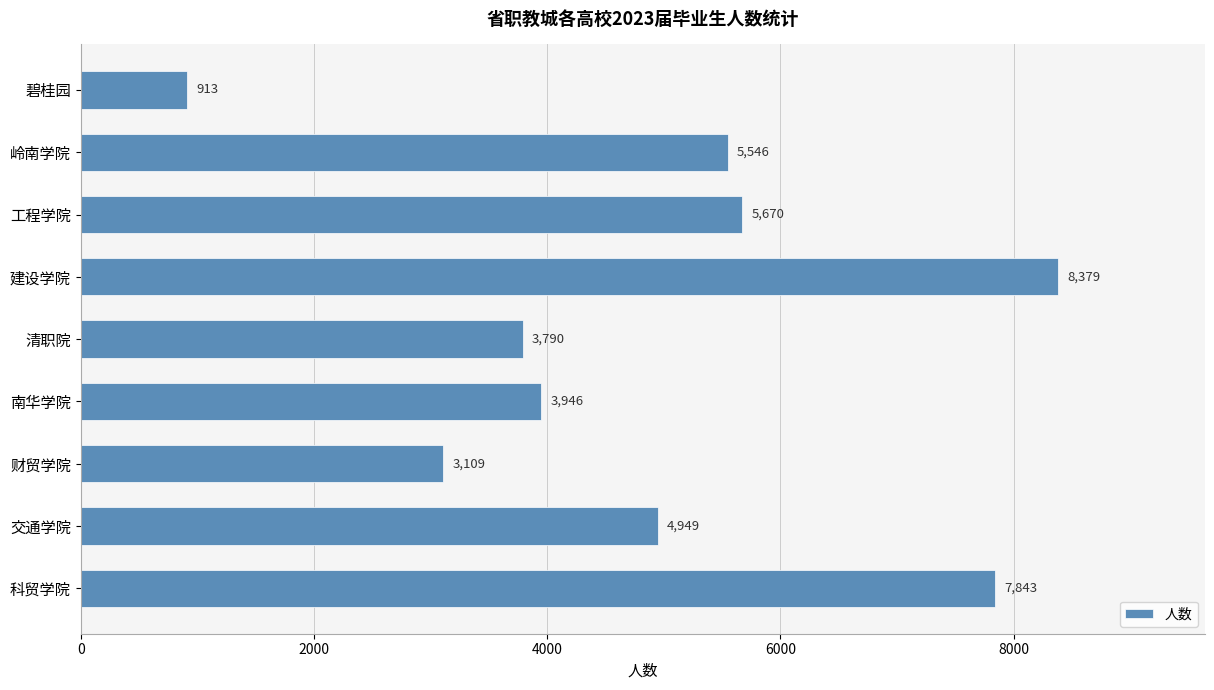

What is the greatest value displayed?

8379